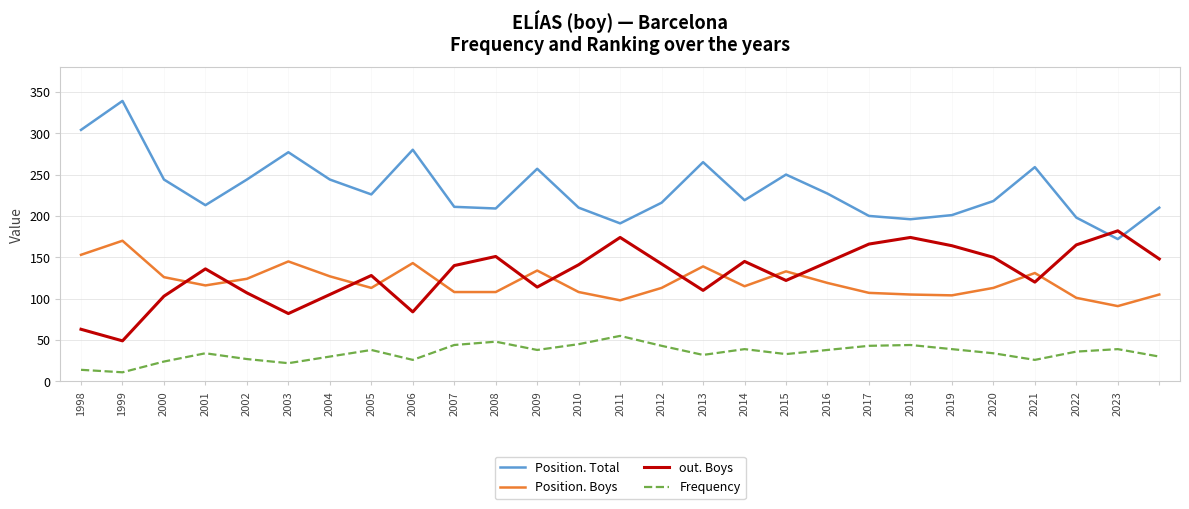

True or false: Position. Total and Position. Boys intersect in this chart.

False